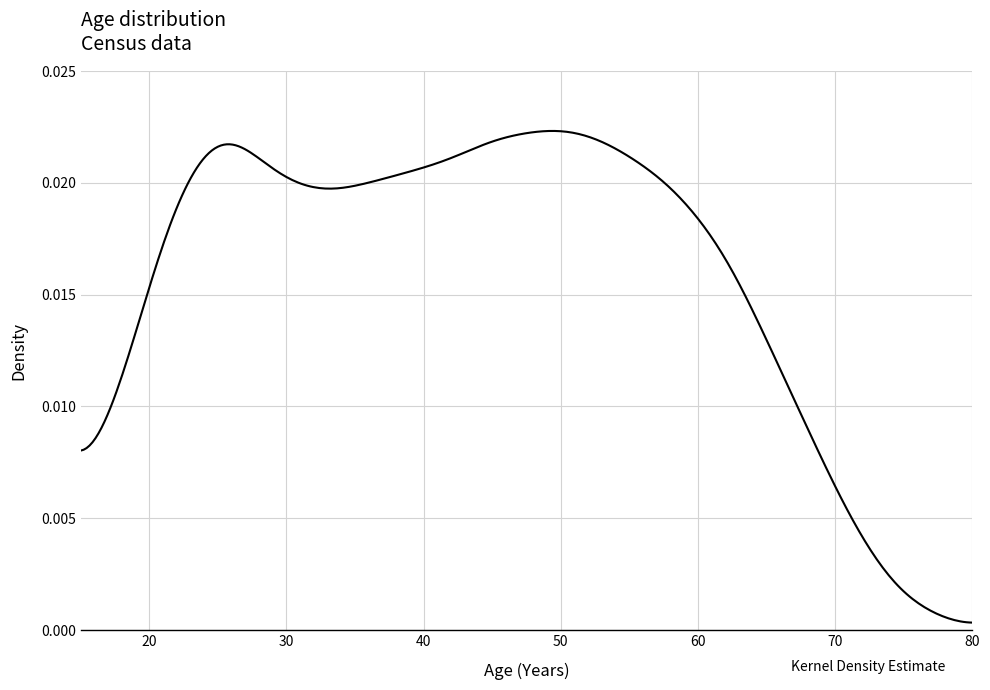

The value at 53 is 0.0. True or false?

True